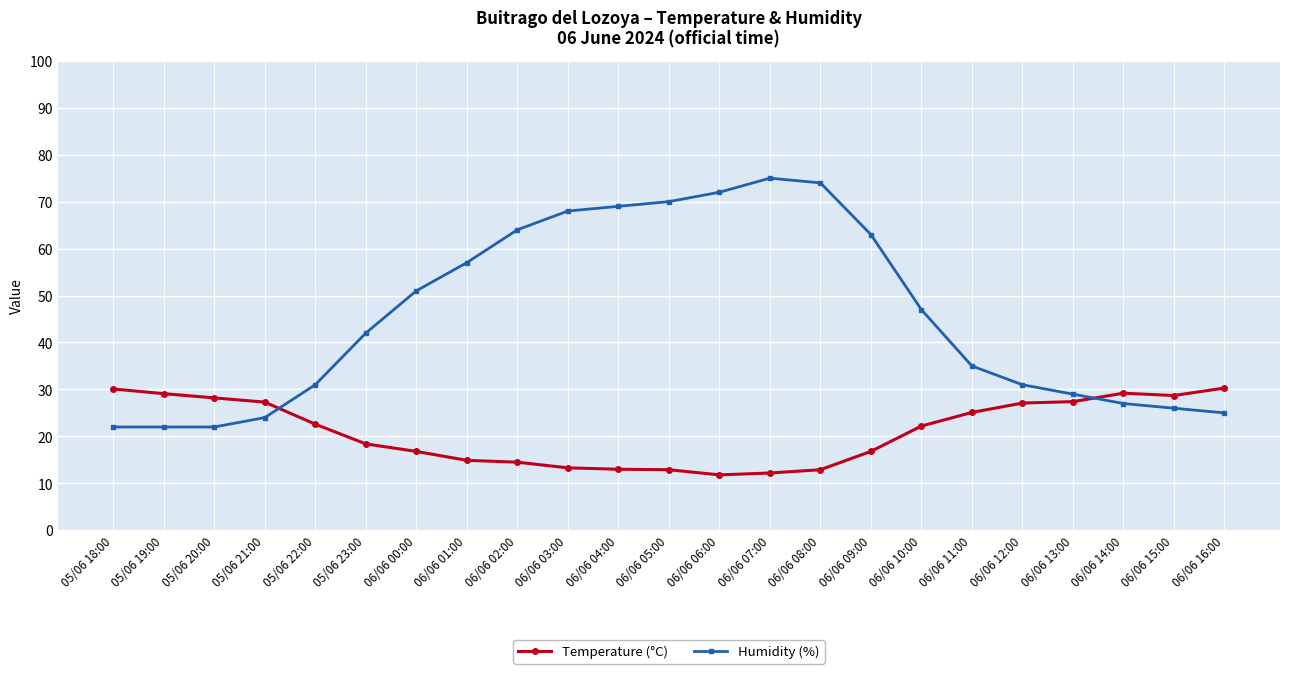

At how many categories does at least one series exceed 54?

9